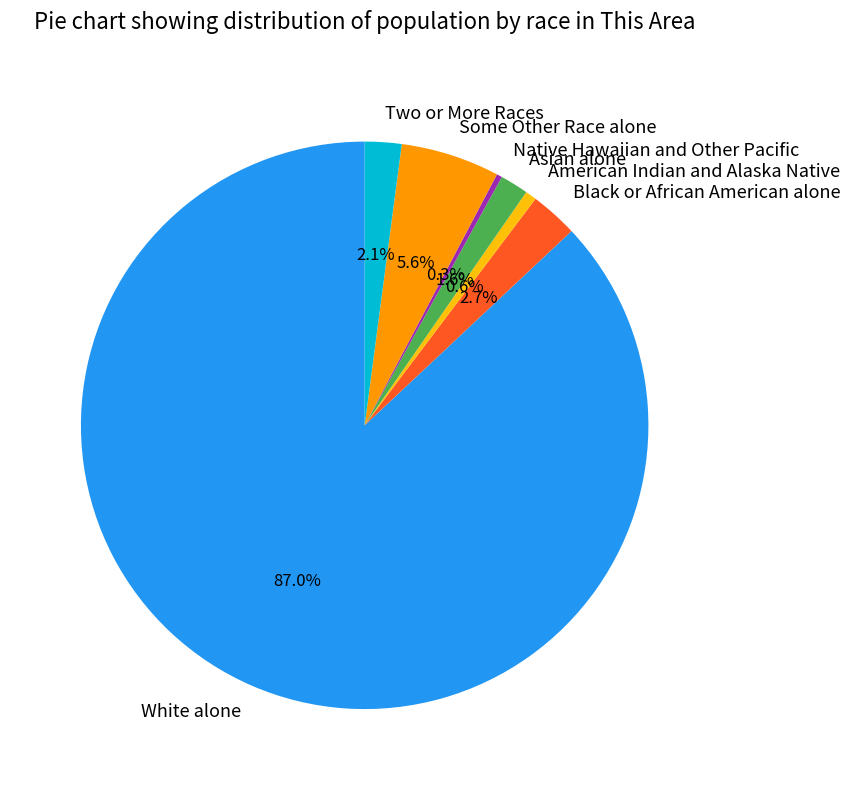

What percentage is the Black or African American alone slice, to the nearest percent?

3%